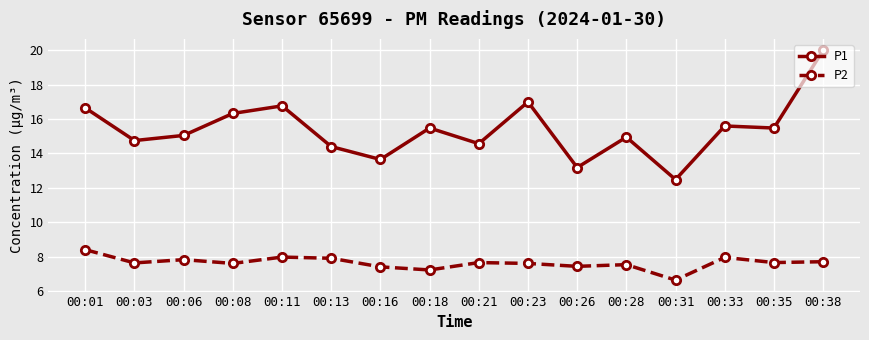

Which series has the widest spread of values?

P1